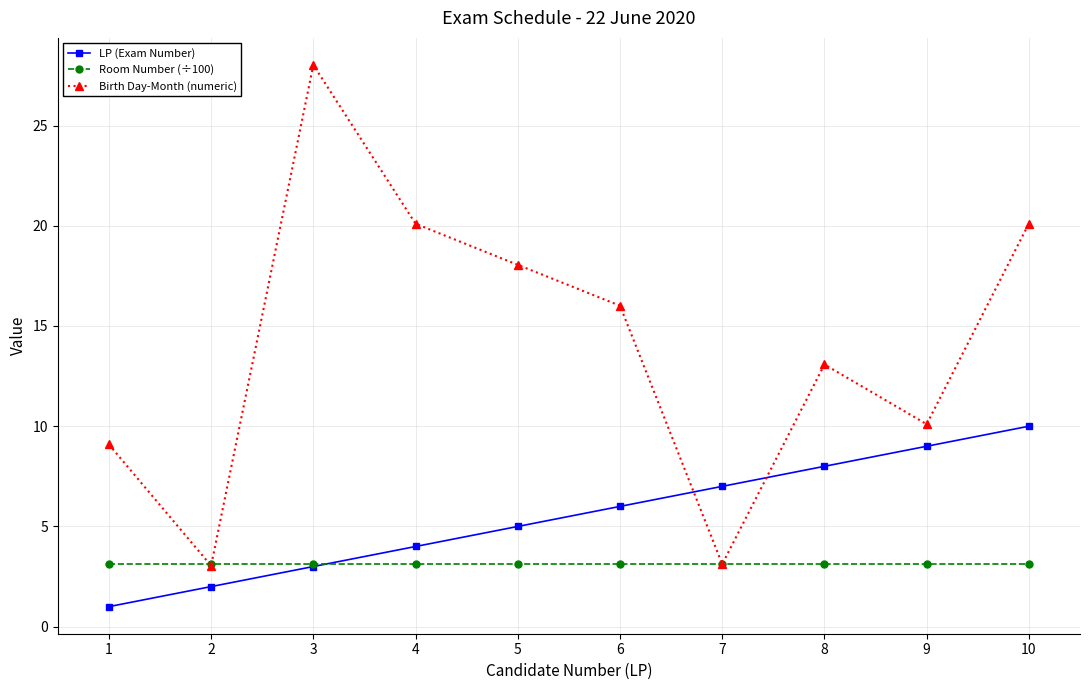

How many values in the Birth Day-Month (numeric) series exceed 16?

5